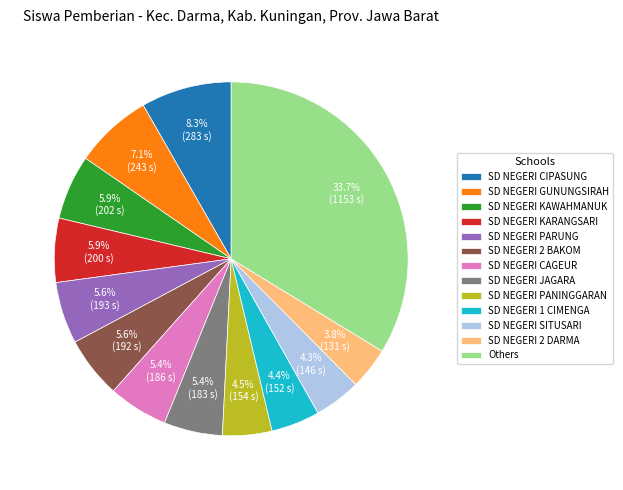

Does any single category account for the majority?

No